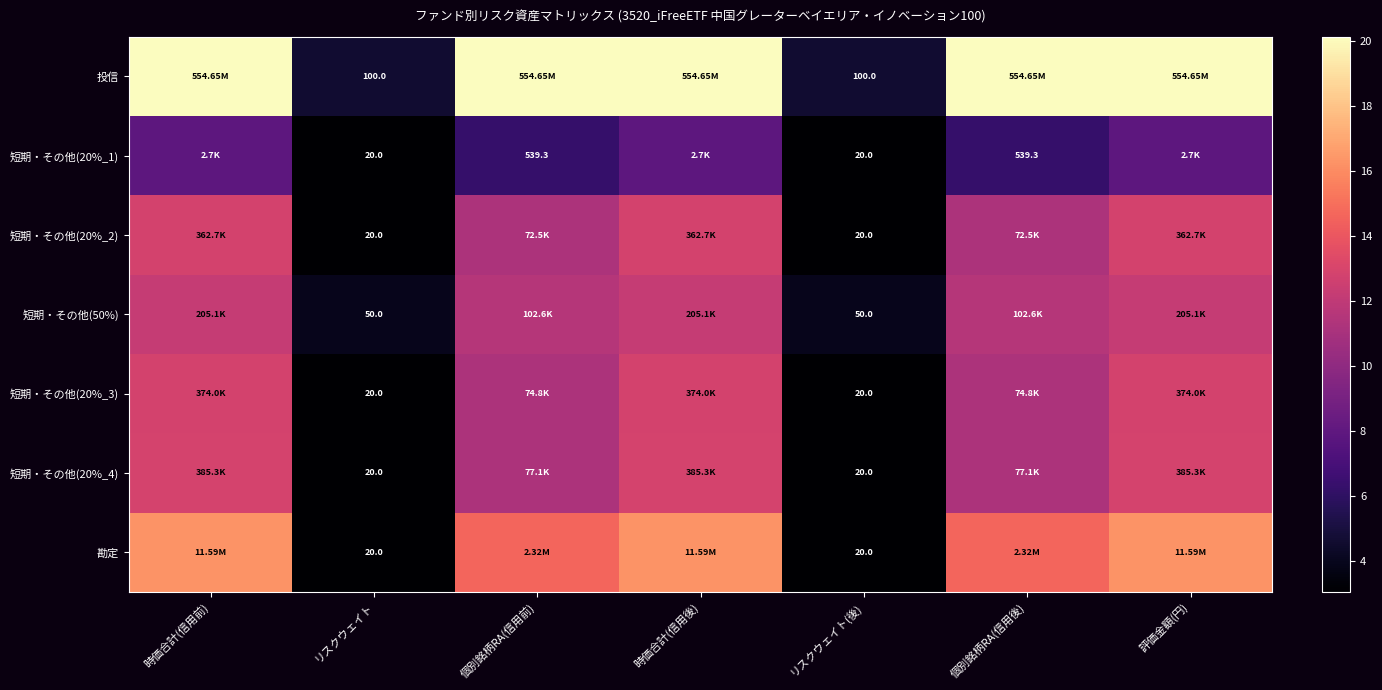

Is the value of 短期・その他(50%) at 個別銘柄RA(信用後) greater than the value of 投信 at 評価金額(円)?

No